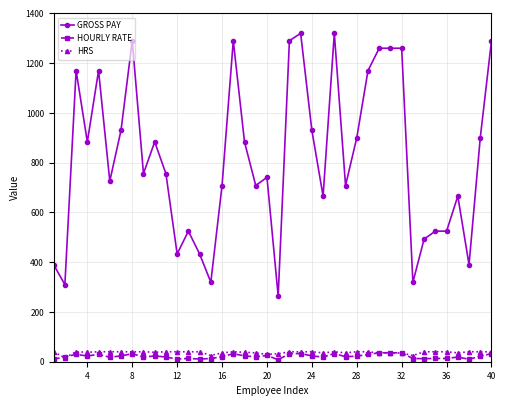

True or false: GROSS PAY has more than 0 interior local peaks.

True